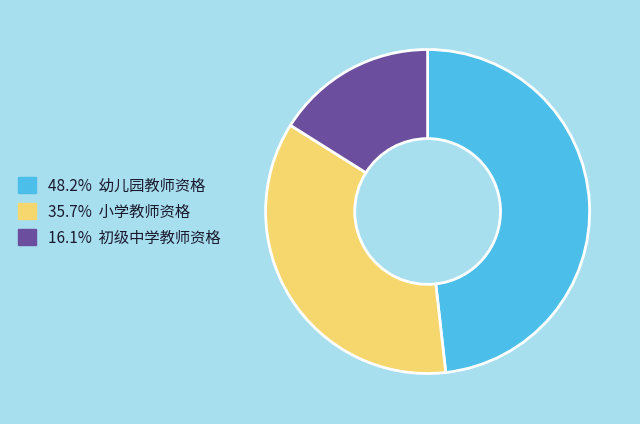

Is there any slice that represents more than half of the pie?

No